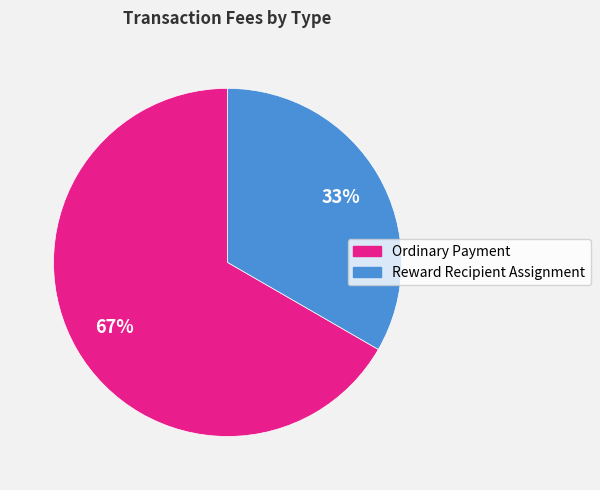

Is there a majority slice in this chart?

Yes